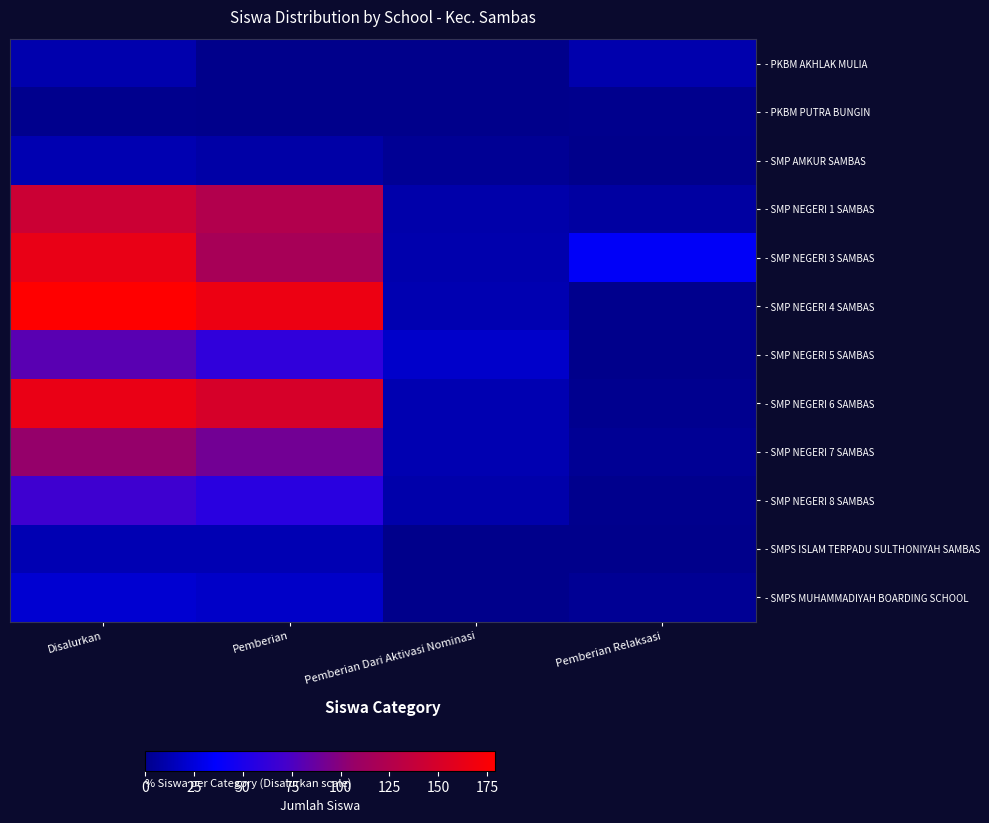

How many series are shown in this chart?

12